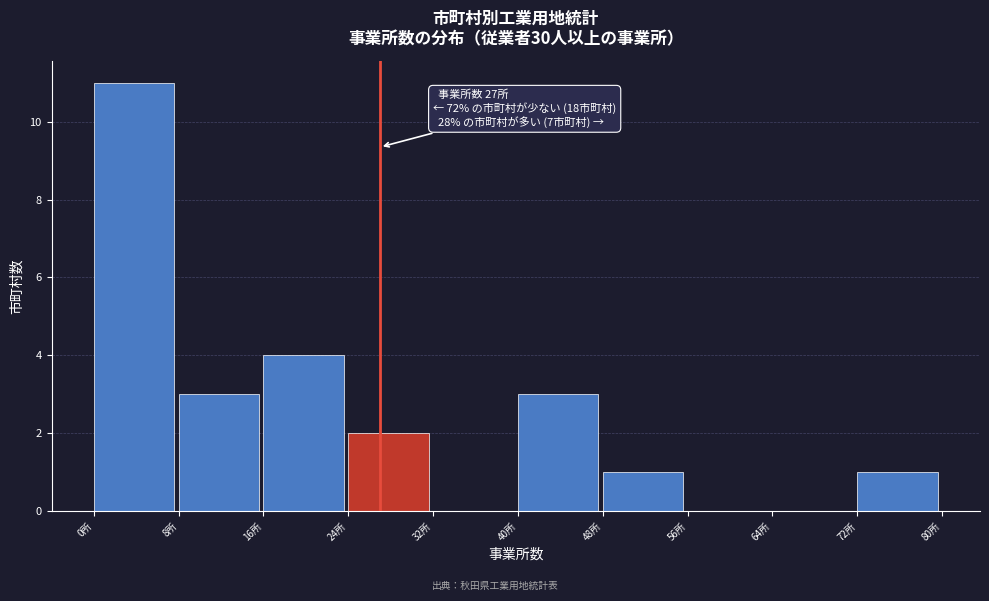

Which range on the x-axis has the tallest bar?

0 to 8